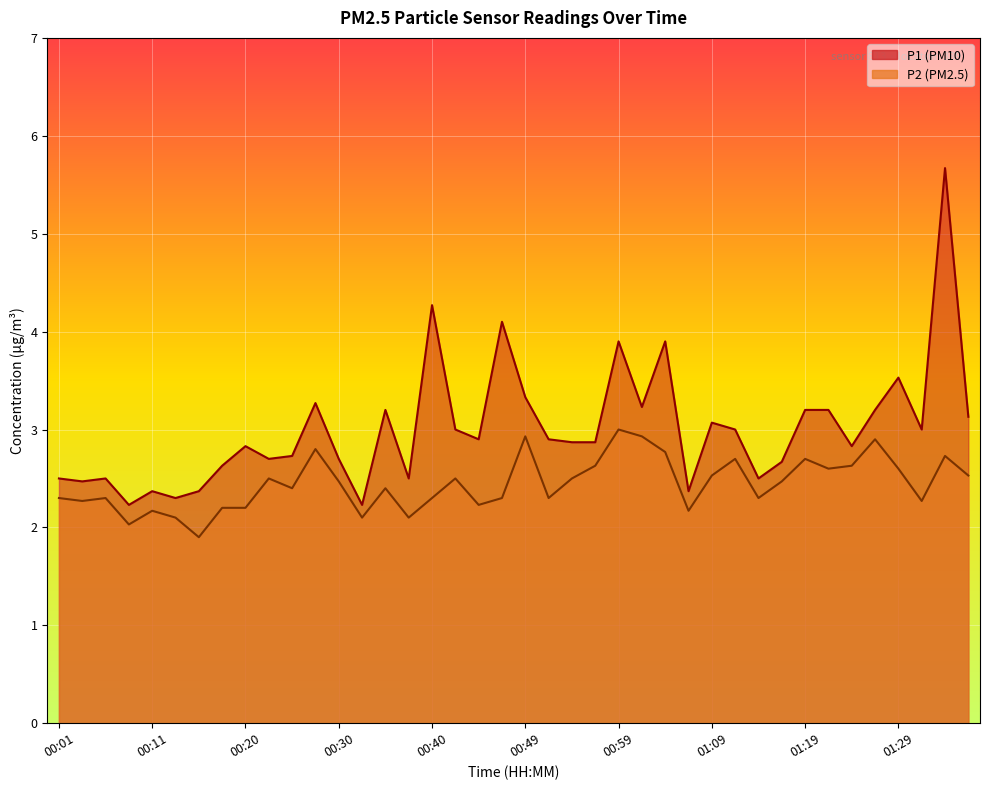

At which category does P1 reach its first local peak?

00:06